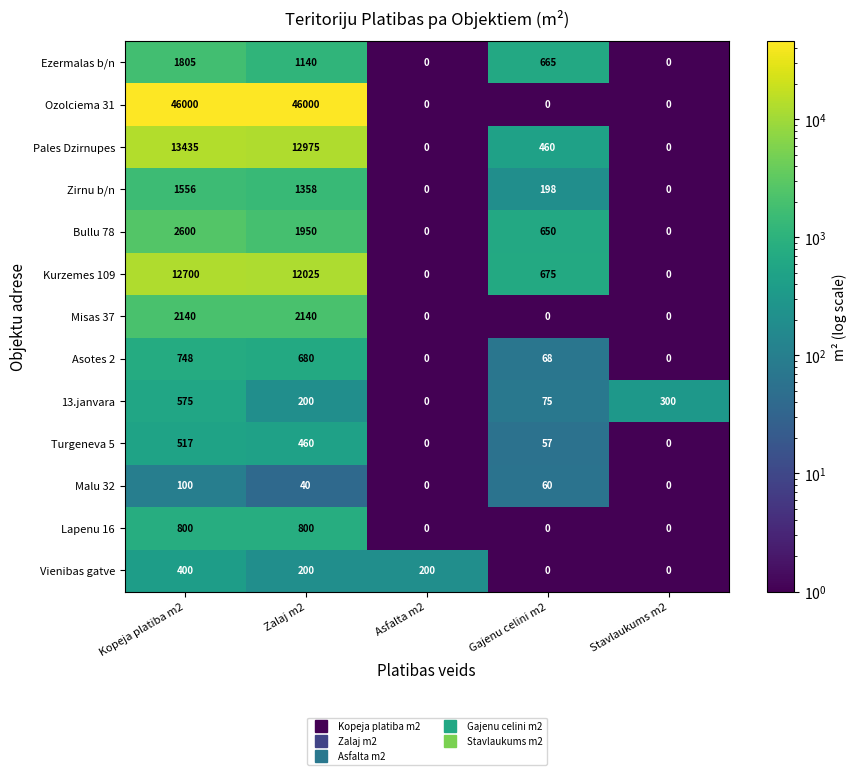

What is the difference between the Ozolciema 31 values at Zalaj m2 and Stavlaukums m2?

46000